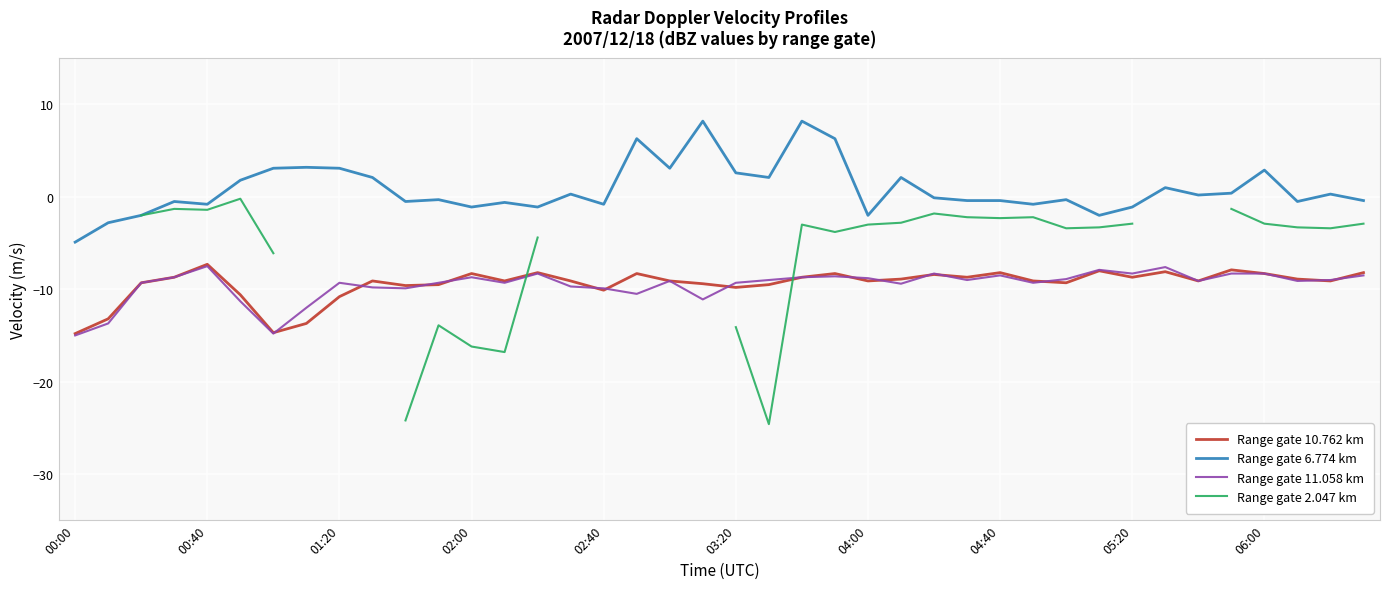

At how many categories does at least one series exceed -6?

40